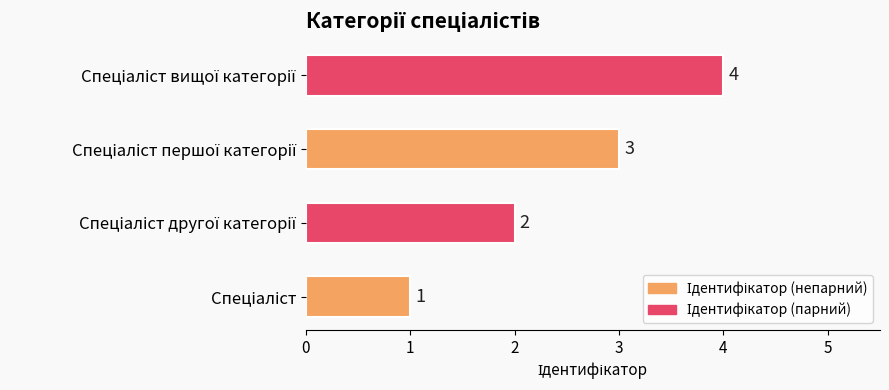

Count the values in the range 2 to 4.

3